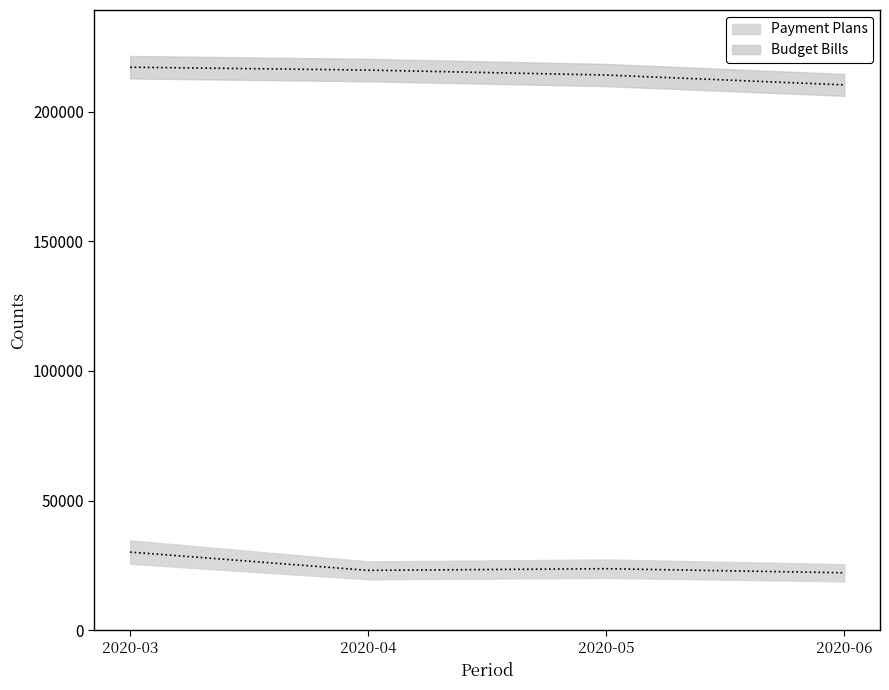

What is the difference between the highest and lowest values at 2020-05?

190493